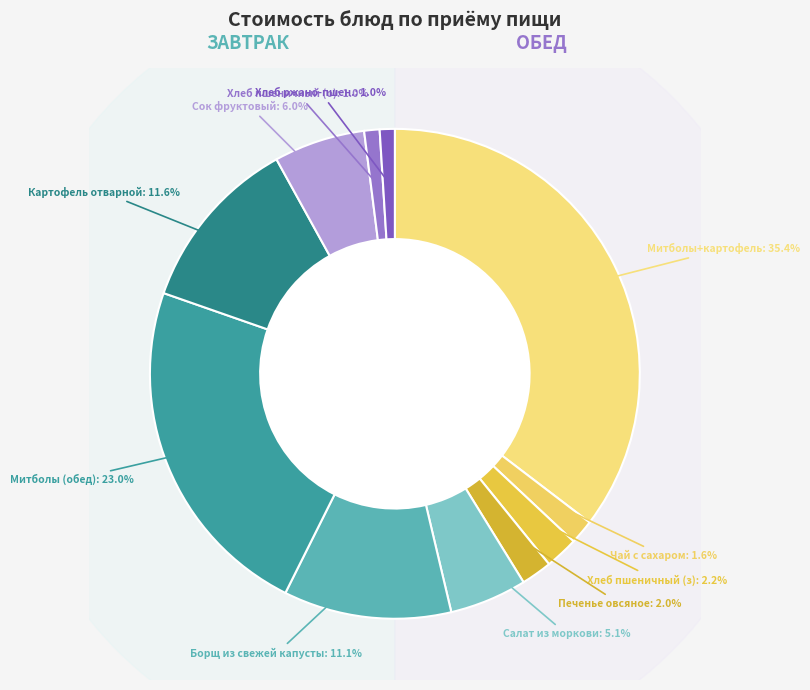

Is Хлеб пшеничный (завтрак) the majority of the pie?

No